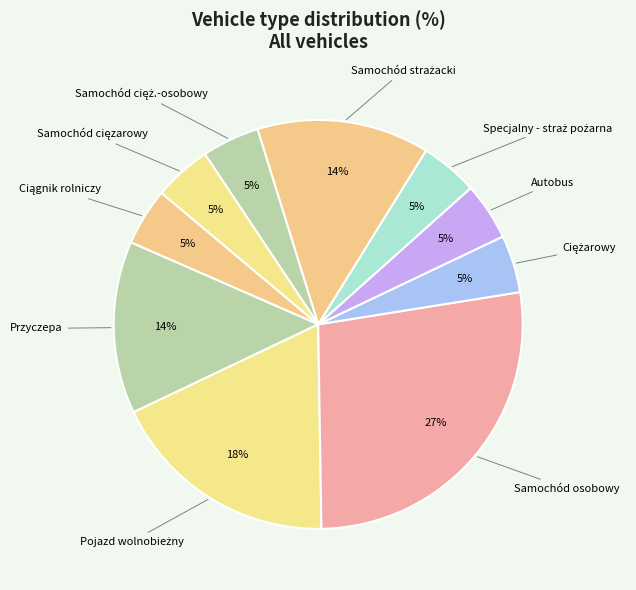

Which slice is the smallest?

Ciągnik rolniczy